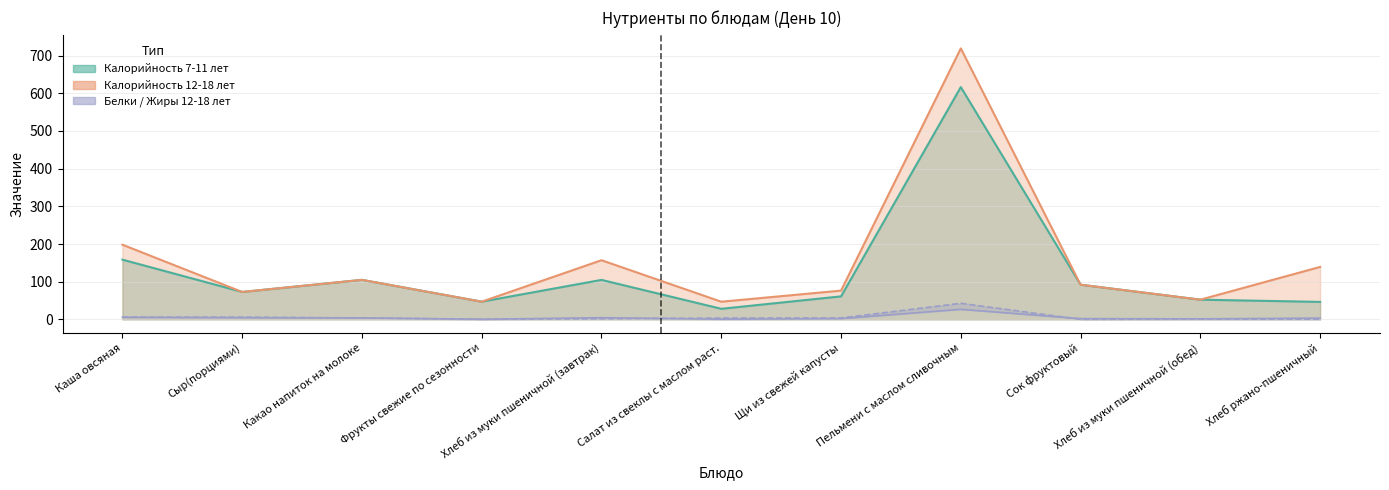

Does the chart have visible grid lines?

Yes